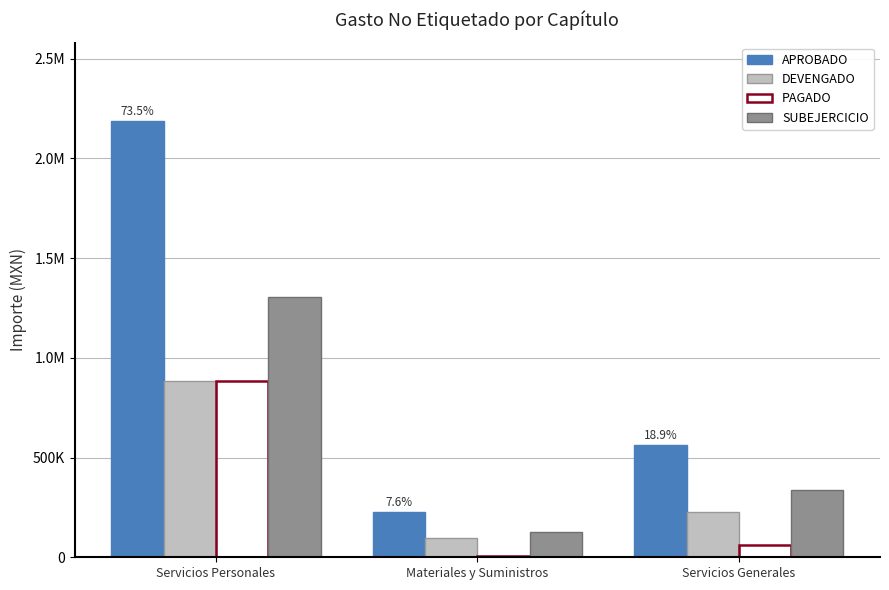

At which category does the chart reach its minimum across all series?

Materiales y Suministros